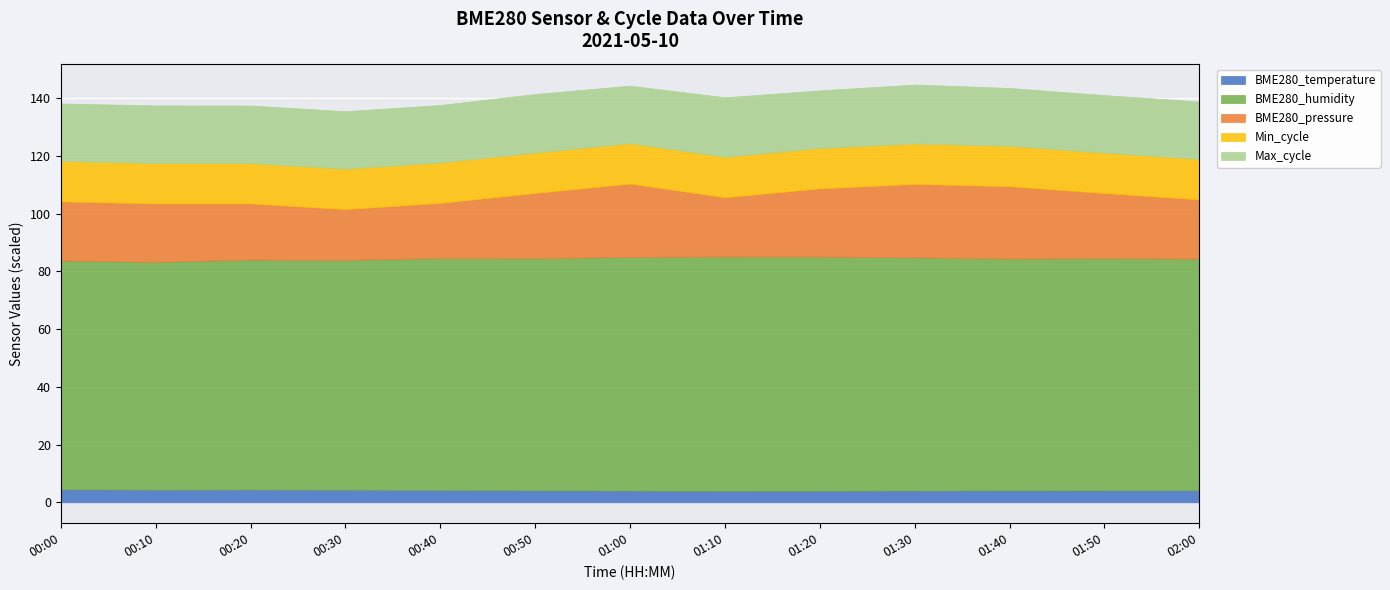

What is the maximum value for BME280_temperature?

4.5